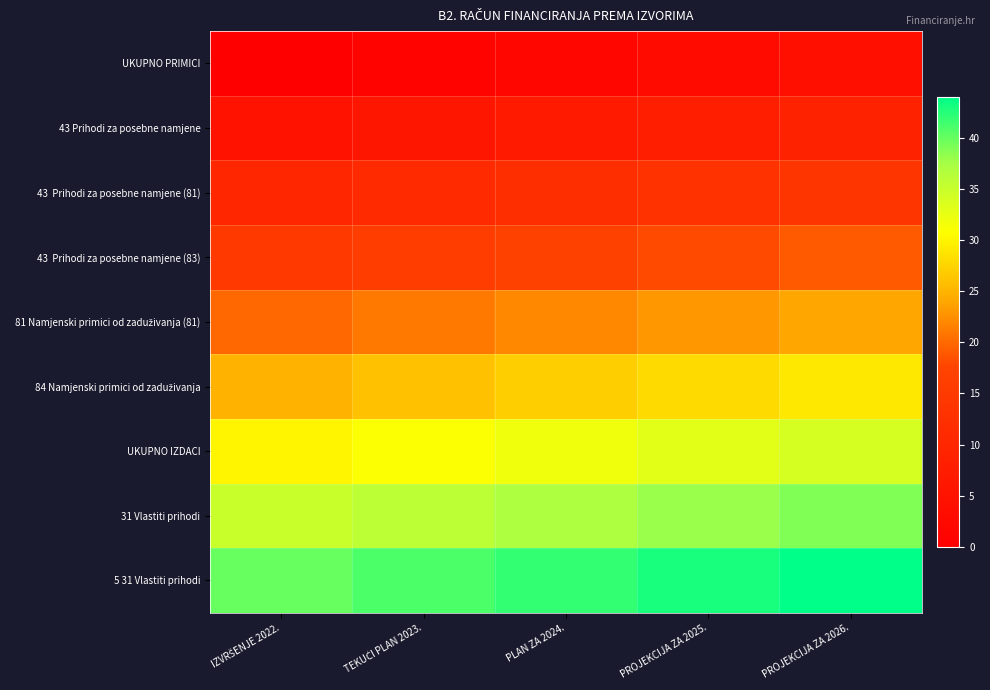

What is the difference between the highest and lowest values at TEKUĆI PLAN 2023.?

40